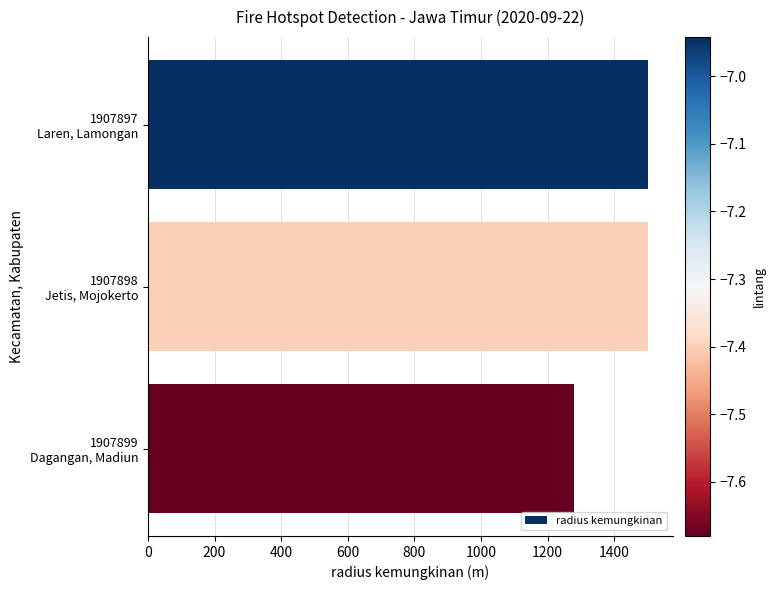

How many values are between 1280 and 1500?

3